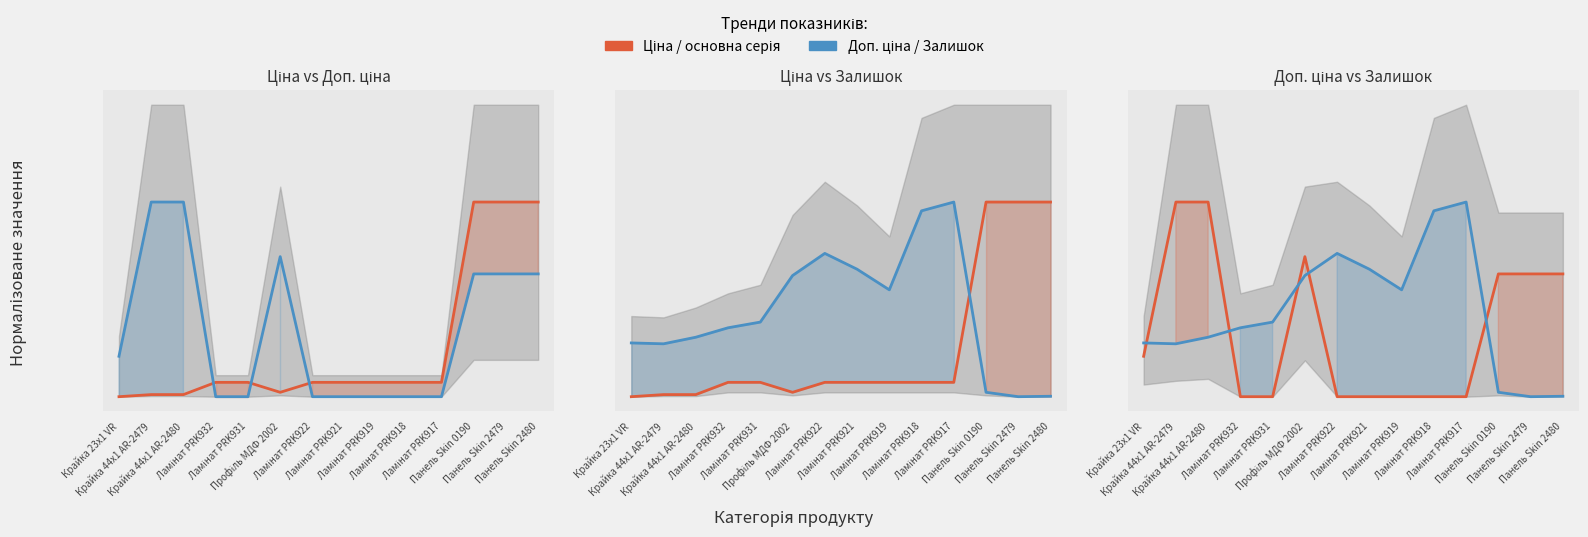

What is the average value of the Доп. ціна series?

0.3